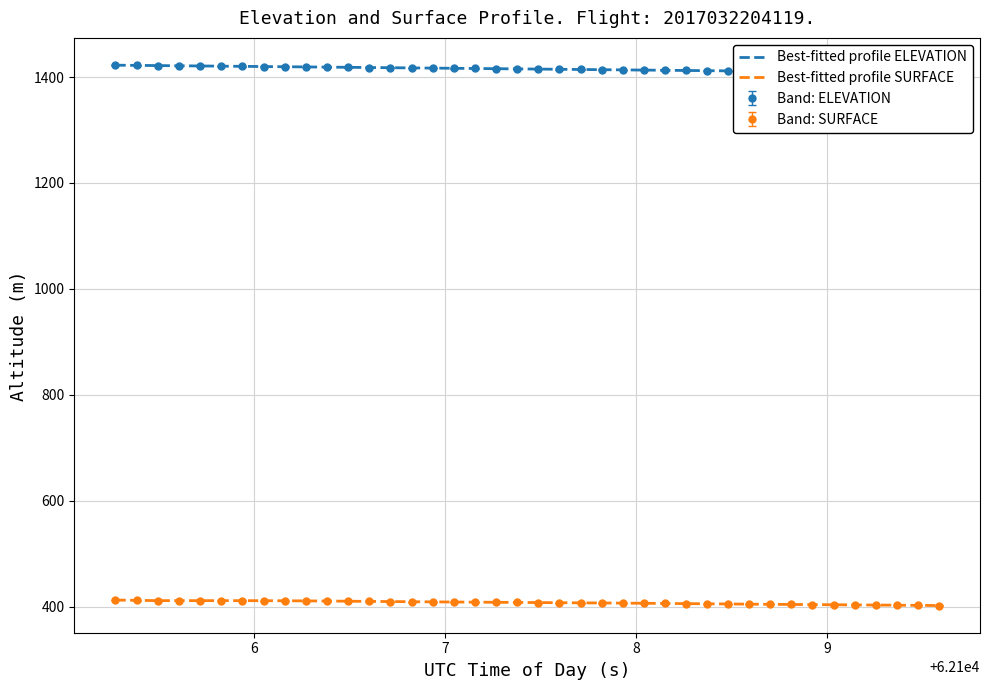

True or false: Best-fitted profile SURFACE and Best-fitted profile ELEVATION cross at least once.

False